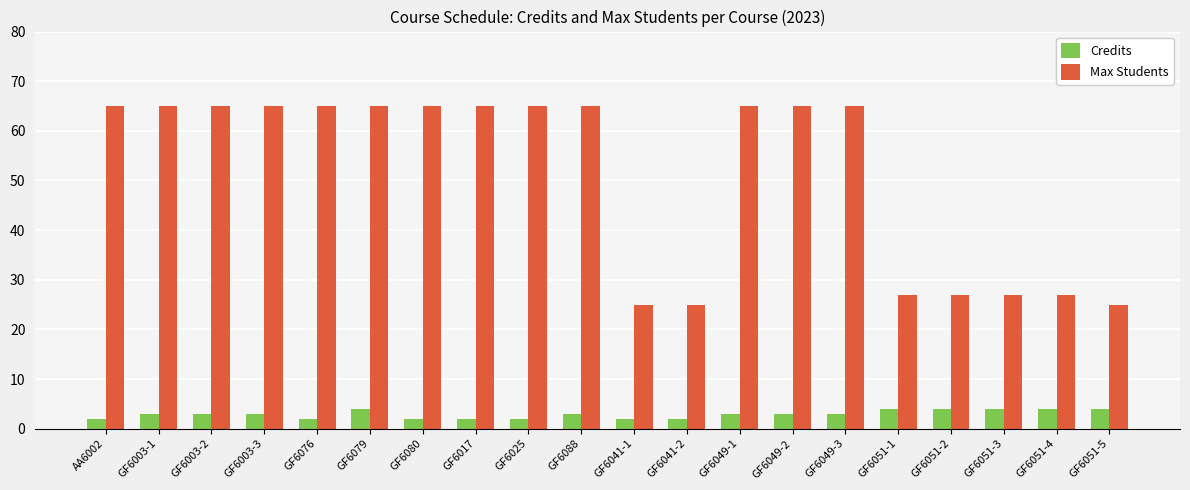

Reading left to right, list all the values displayed in this chart.

Credits: AA6002=2	GF6003-1=3	GF6003-2=3	GF6003-3=3	GF6076=2	GF6079=4	GF6080=2	GF6017=2	GF6025=2	GF6088=3	GF6041-1=2	GF6041-2=2	GF6049-1=3	GF6049-2=3	GF6049-3=3	GF6051-1=4	GF6051-2=4	GF6051-3=4	GF6051-4=4	GF6051-5=4
Max Students: AA6002=65	GF6003-1=65	GF6003-2=65	GF6003-3=65	GF6076=65	GF6079=65	GF6080=65	GF6017=65	GF6025=65	GF6088=65	GF6041-1=25	GF6041-2=25	GF6049-1=65	GF6049-2=65	GF6049-3=65	GF6051-1=27	GF6051-2=27	GF6051-3=27	GF6051-4=27	GF6051-5=25